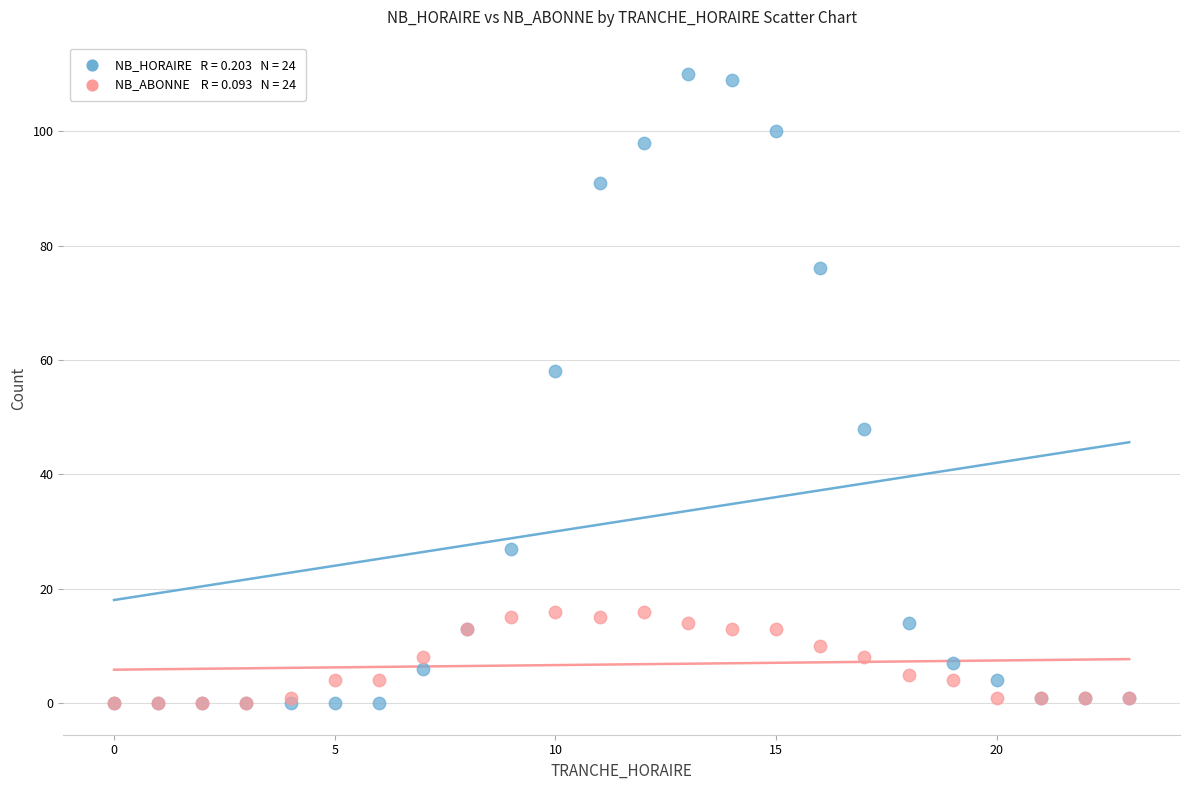

Across all series, what Y value is closest to 55?

58